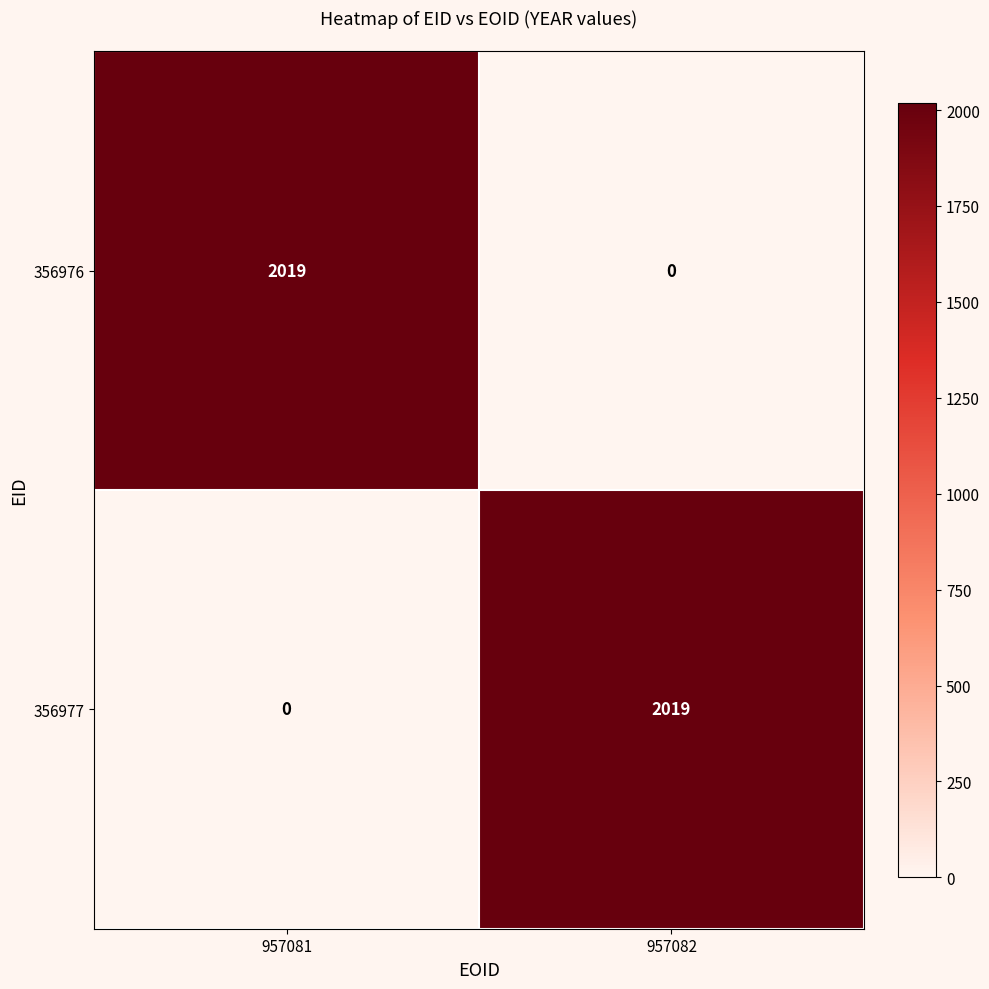

What is the maximum value shown in the chart?

2019